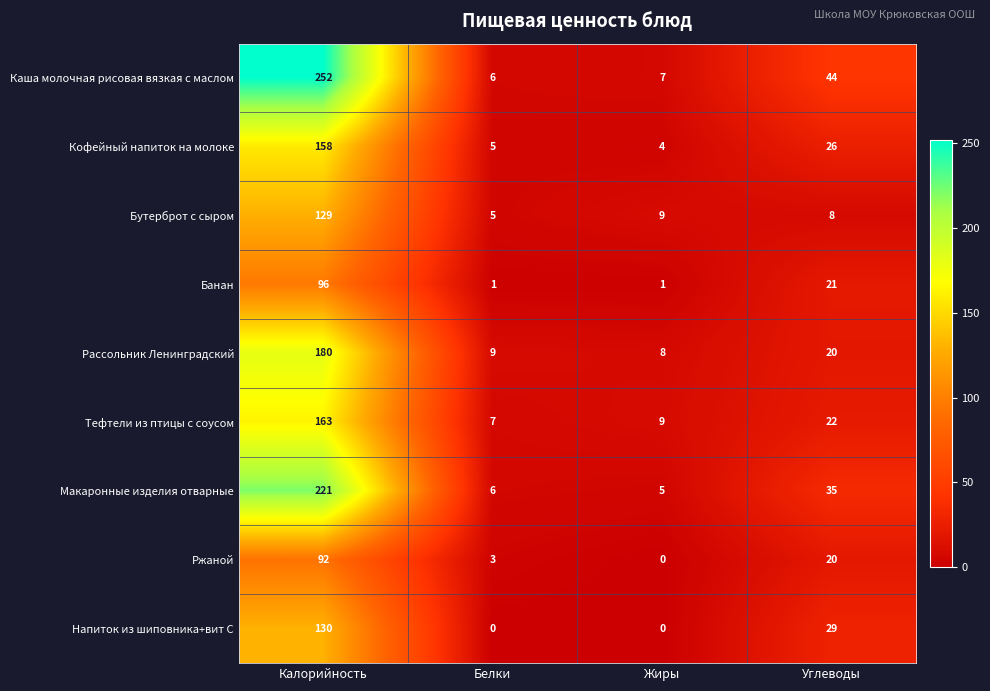

What is the sum of the Макаронные изделия отварные values at Белки and Жиры?

11